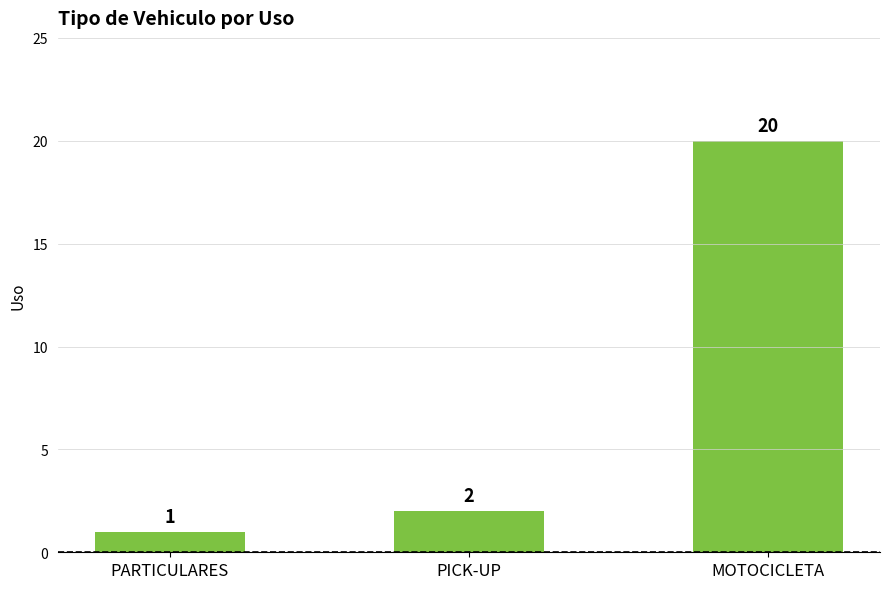

What is the difference between the values at PICK-UP and MOTOCICLETA?

18